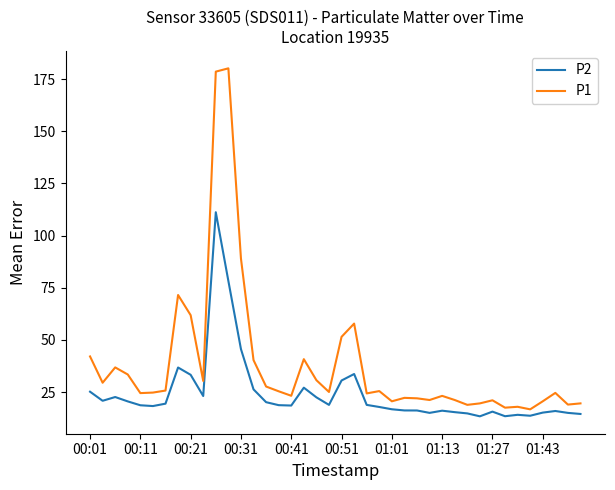

Which series has the widest spread of values?

P1